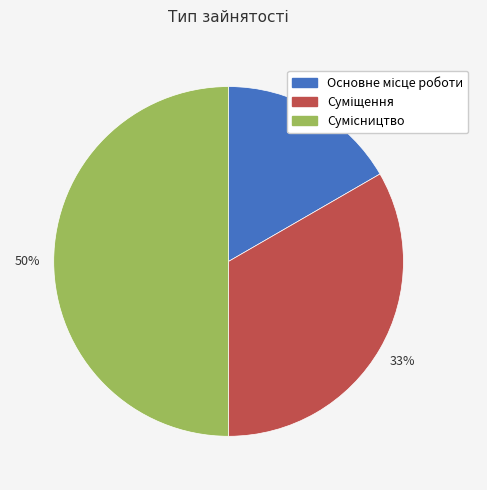

To the nearest percent, what is the difference between the largest and smallest slice percentages?

33%